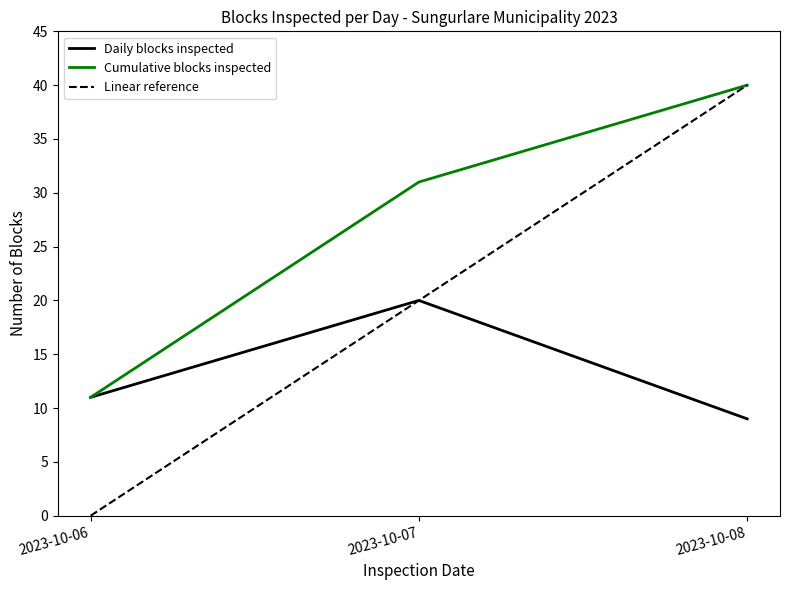

Is the value of Daily blocks inspected at 2023-10-08 greater than the value of Linear reference at 2023-10-08?

No